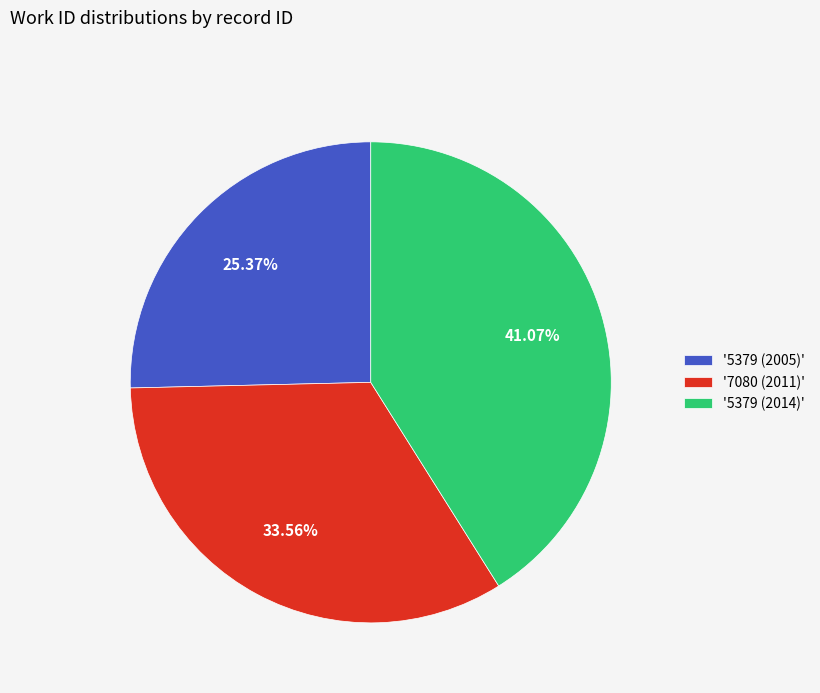

Which has a higher value, '5379 (2014)' or '7080 (2011)'?

'5379 (2014)'